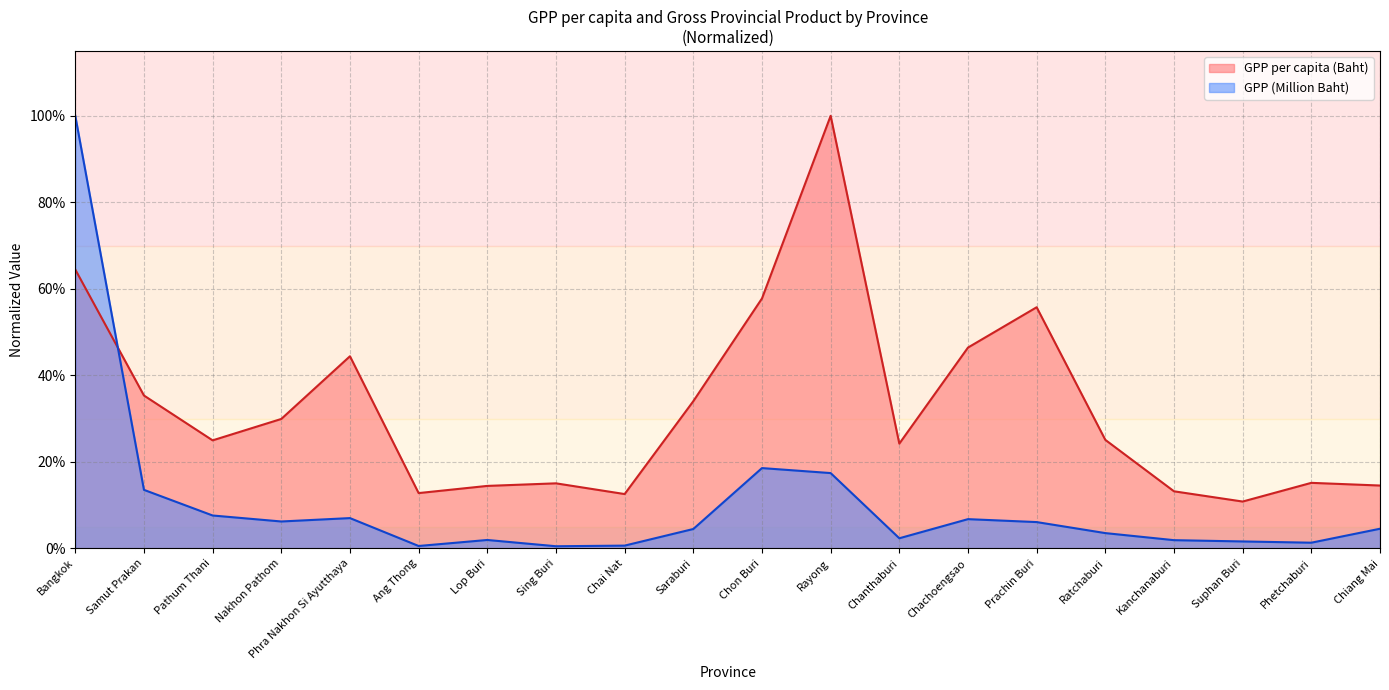

Which series has the widest spread of values?

GPP (Million Baht)